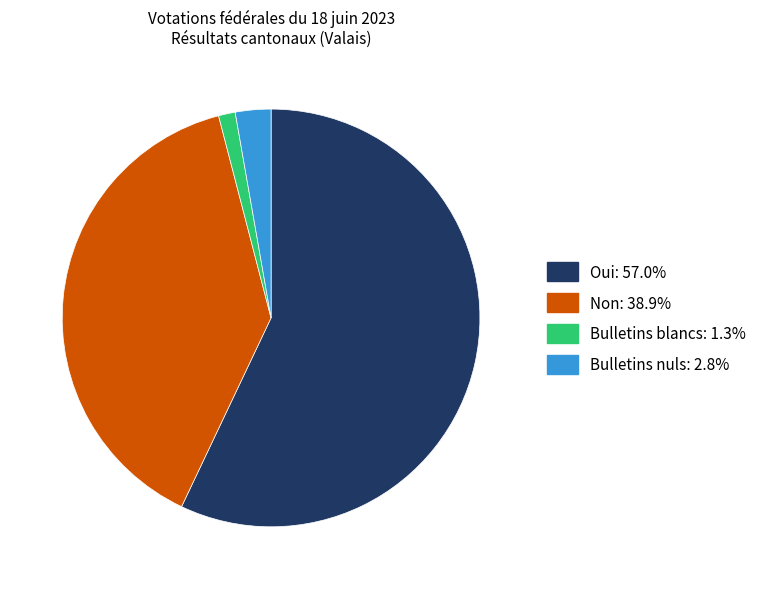

Is the sum of Bulletins nuls and Oui greater than half?

Yes